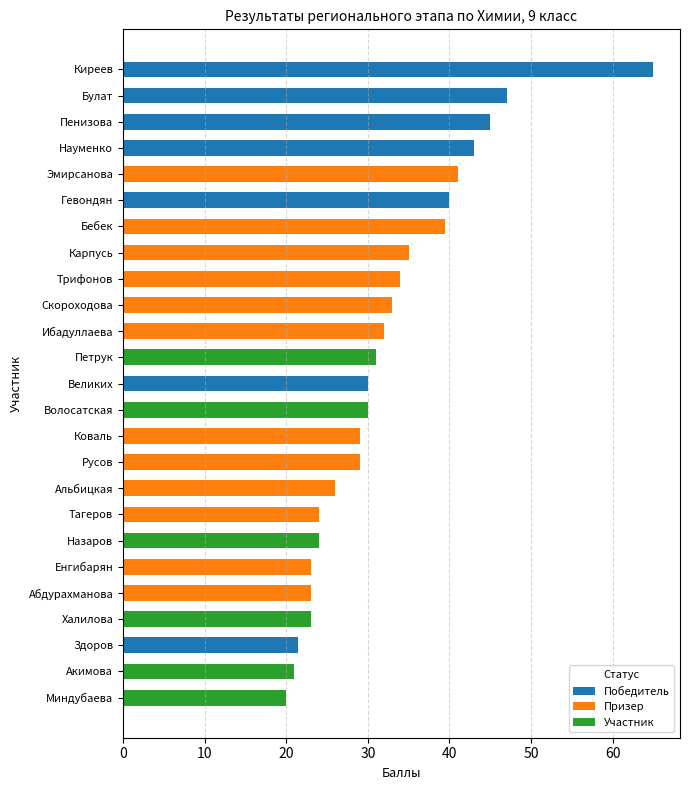

Is the value of Призер at Акимова greater than the value of Участник at Енгибарян?

No